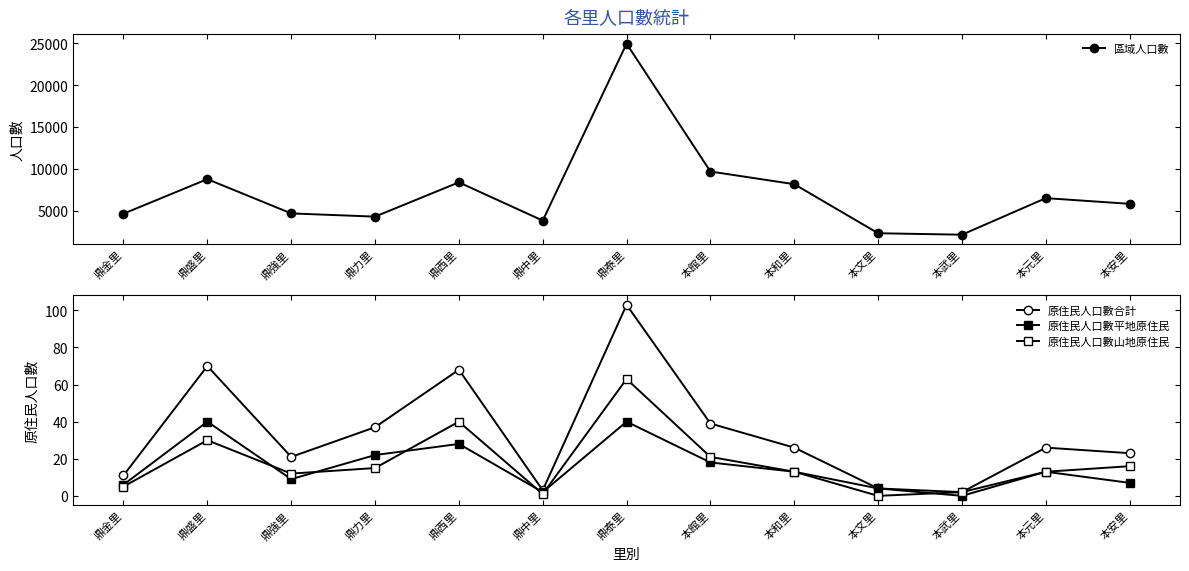

What is the difference between the 區域人口數 values at 鼎強里 and 本元里?

1825